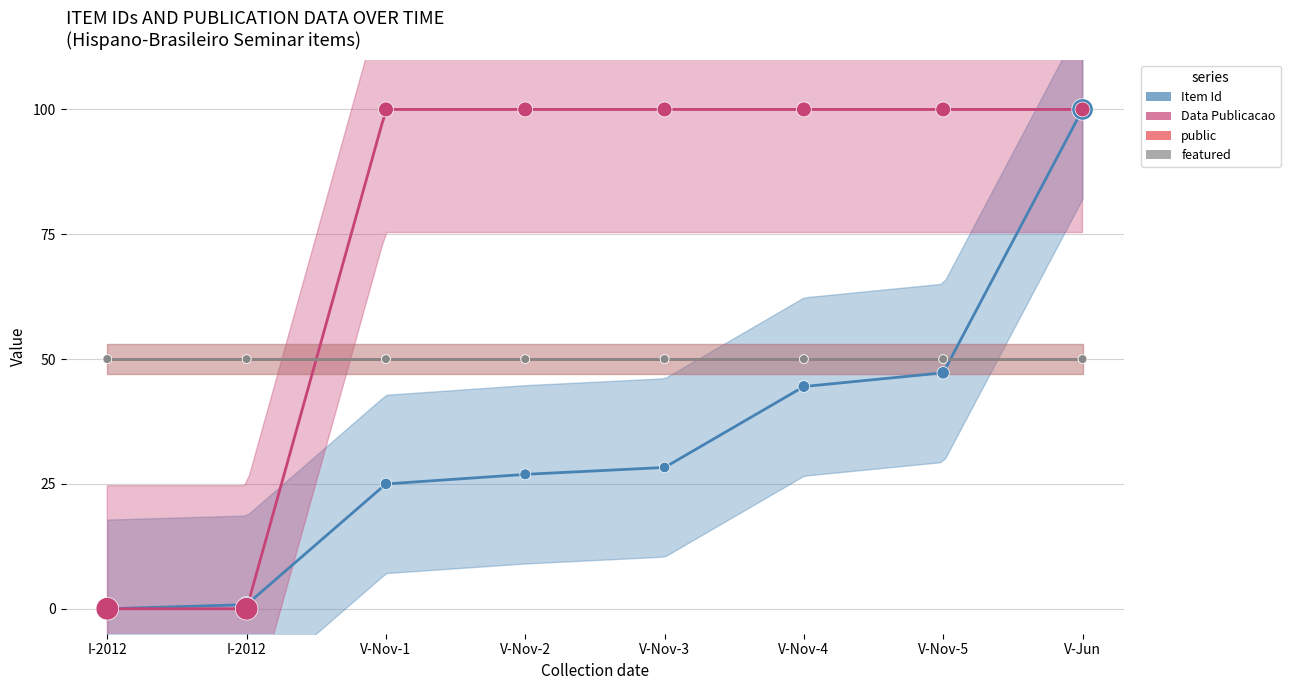

Which series has the largest Y range (max minus min)?

Item Id